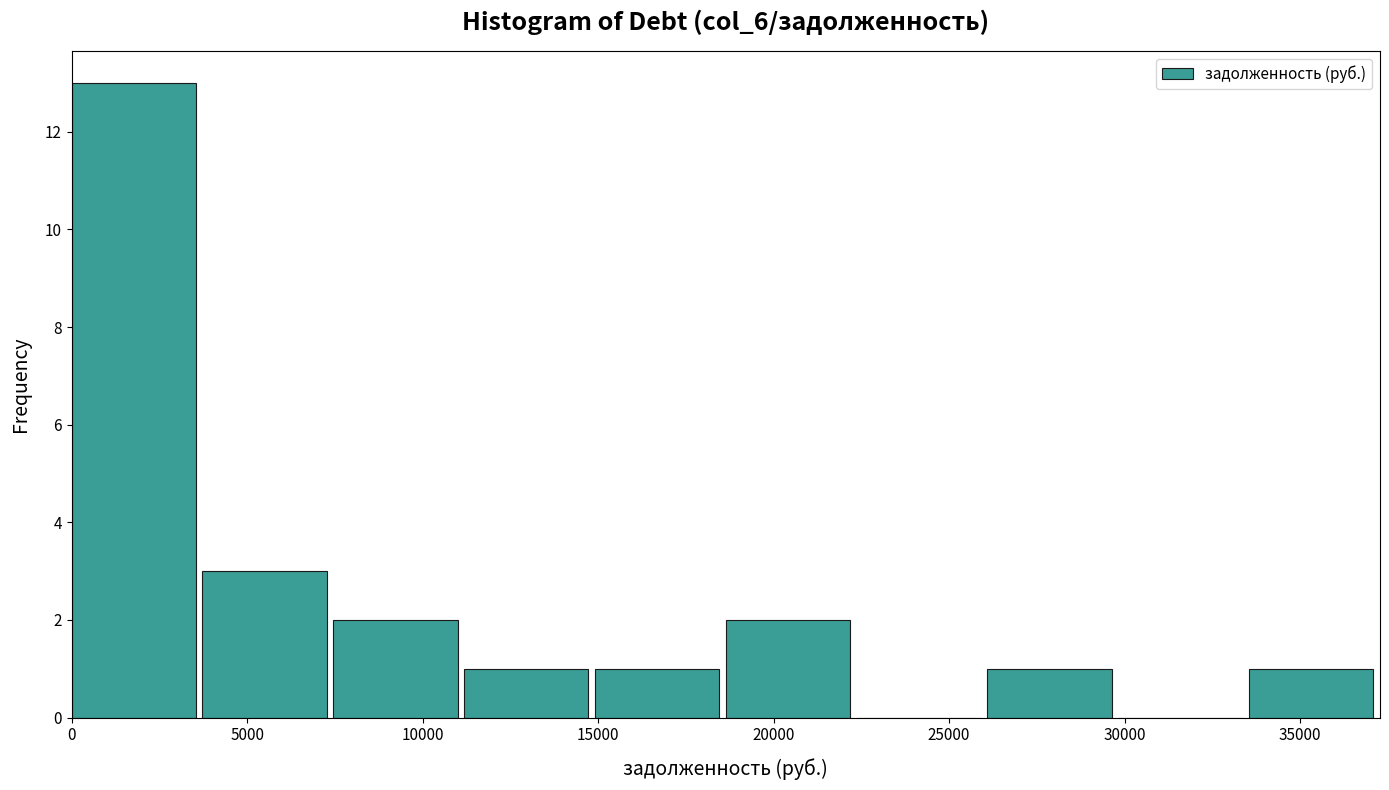

Reading left to right, list every bar in this chart as the range it spans on the x-axis followed by its height. Neither the bar edges nor the heights are printed on the chart, so give them approximately, as read against the axes.

0 to 3500: 13
3500 to 7500: 3
7500 to 11000: 2
11000 to 15000: 1
15000 to 18500: 1
18500 to 22500: 2
22500 to 26000: 0
26000 to 30000: 1
30000 to 33500: 0
33500 to 37500: 1